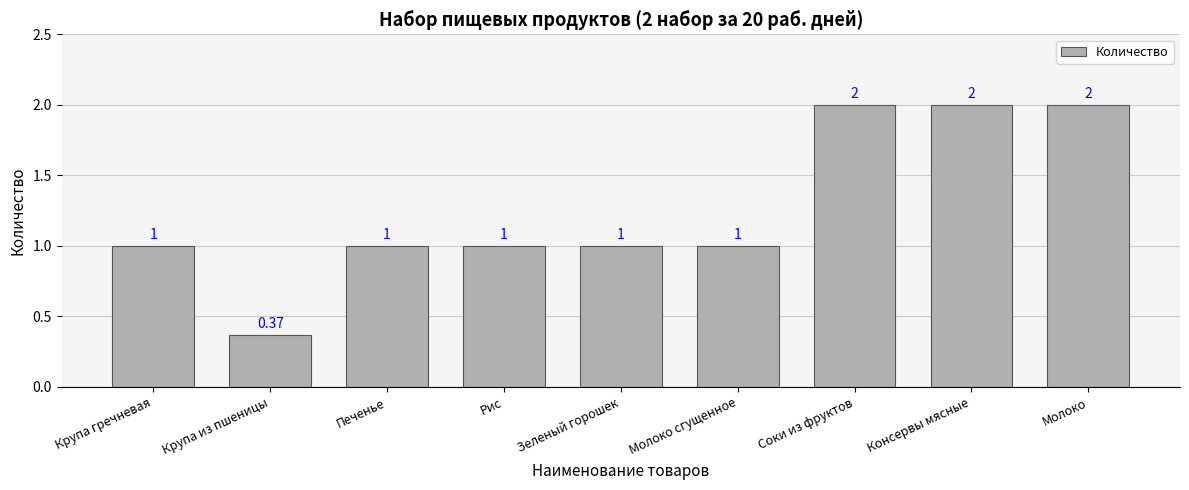

The value at Молоко сгущенное is 1.0. True or false?

True